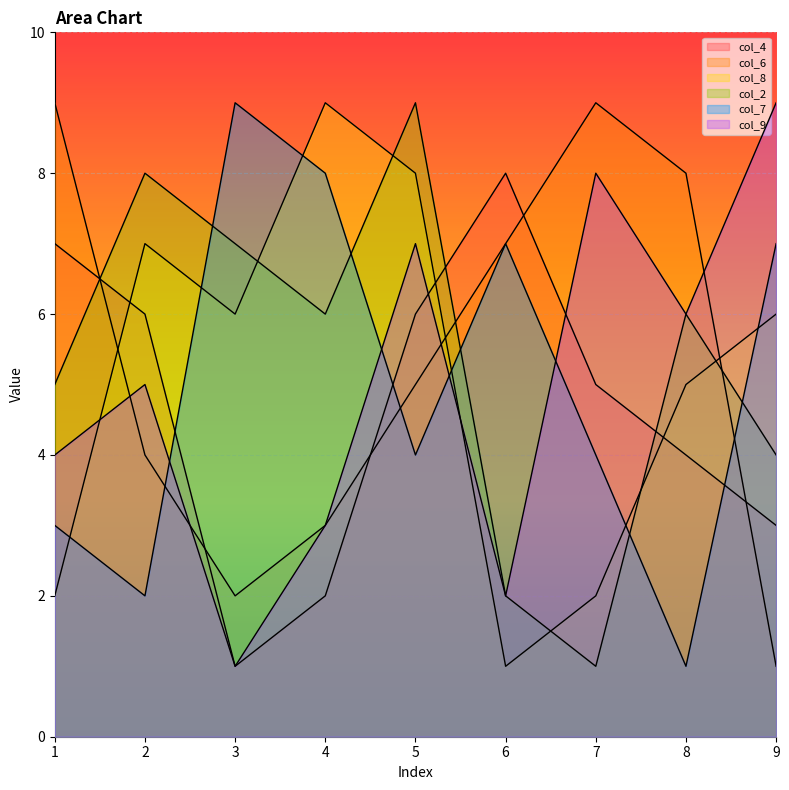

Where is the first local maximum for col_4?

6